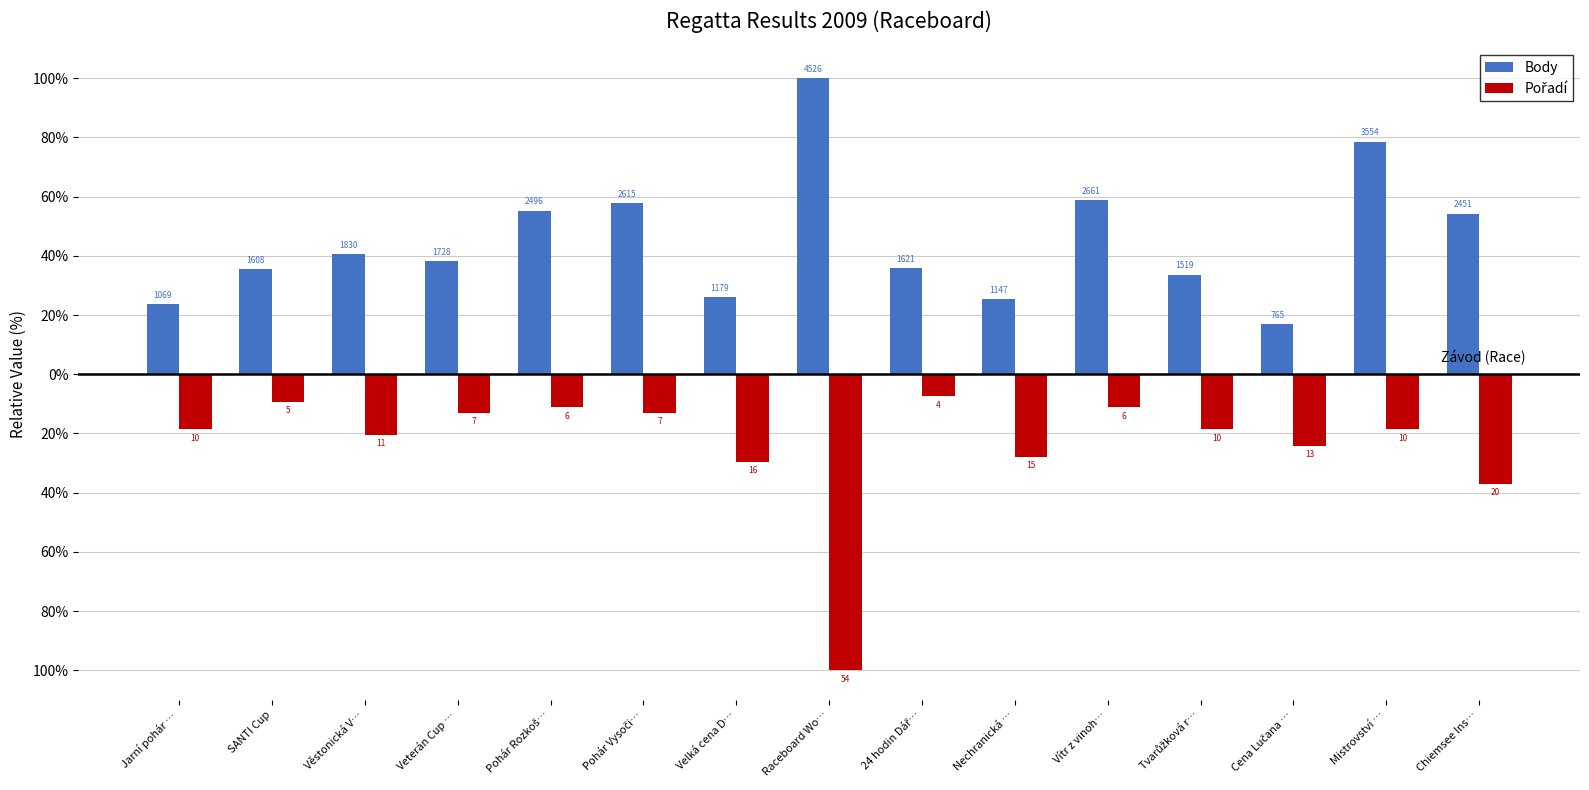

Reading left to right, list all the values displayed in this chart.

Body: 23.6	35.5	40.4	38.2	55.1	57.8	26.0	100.0	35.8	25.3	58.8	33.6	16.9	78.5	54.2
Pořadí: -18.5	-9.3	-20.4	-13.0	-11.1	-13.0	-29.6	-100.0	-7.4	-27.8	-11.1	-18.5	-24.1	-18.5	-37.0